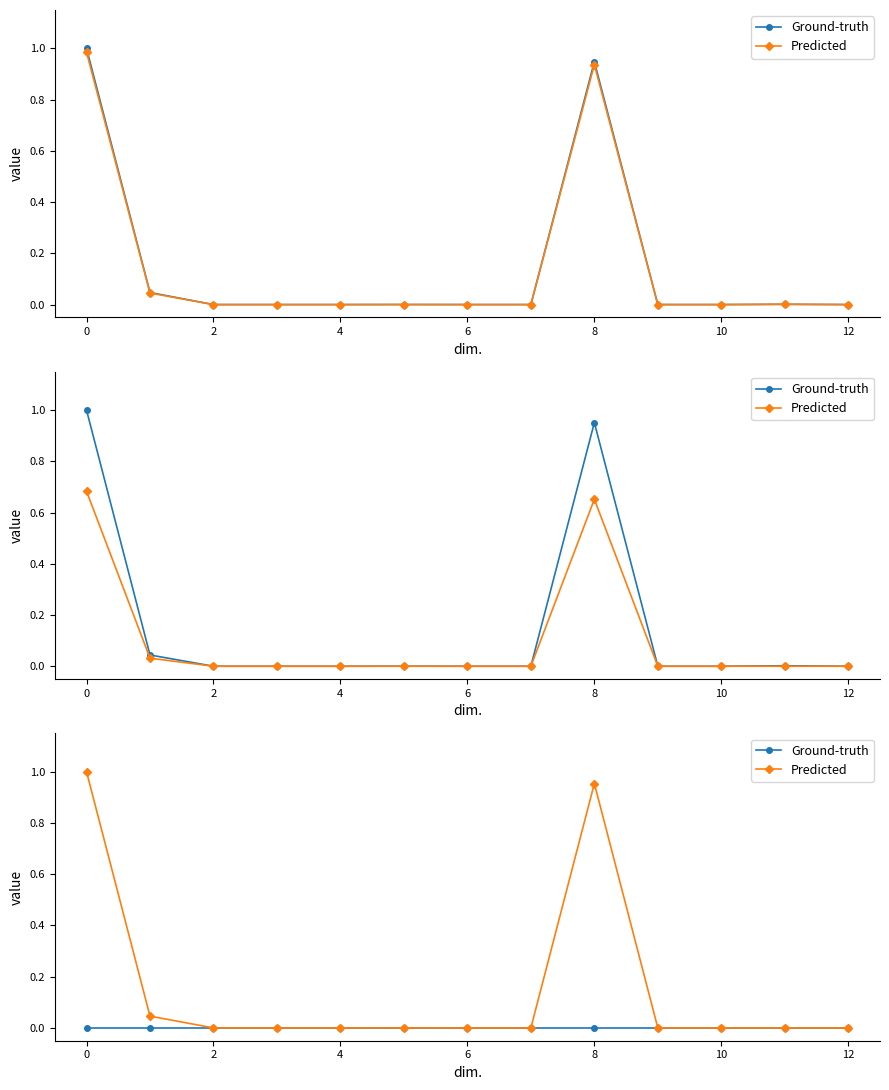

True or false: Ground-truth and Predicted cross at least once.

False